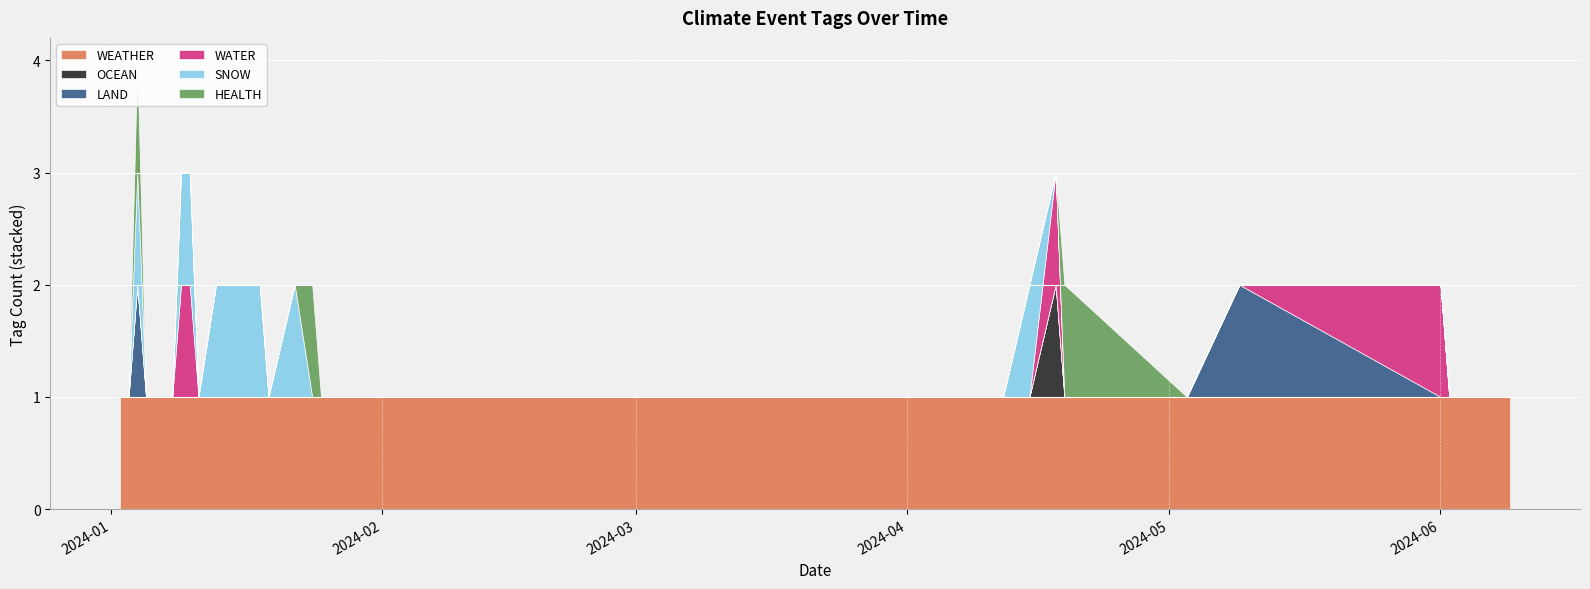

What are all the series names shown in the legend?

WEATHER, OCEAN, LAND, WATER, SNOW, HEALTH